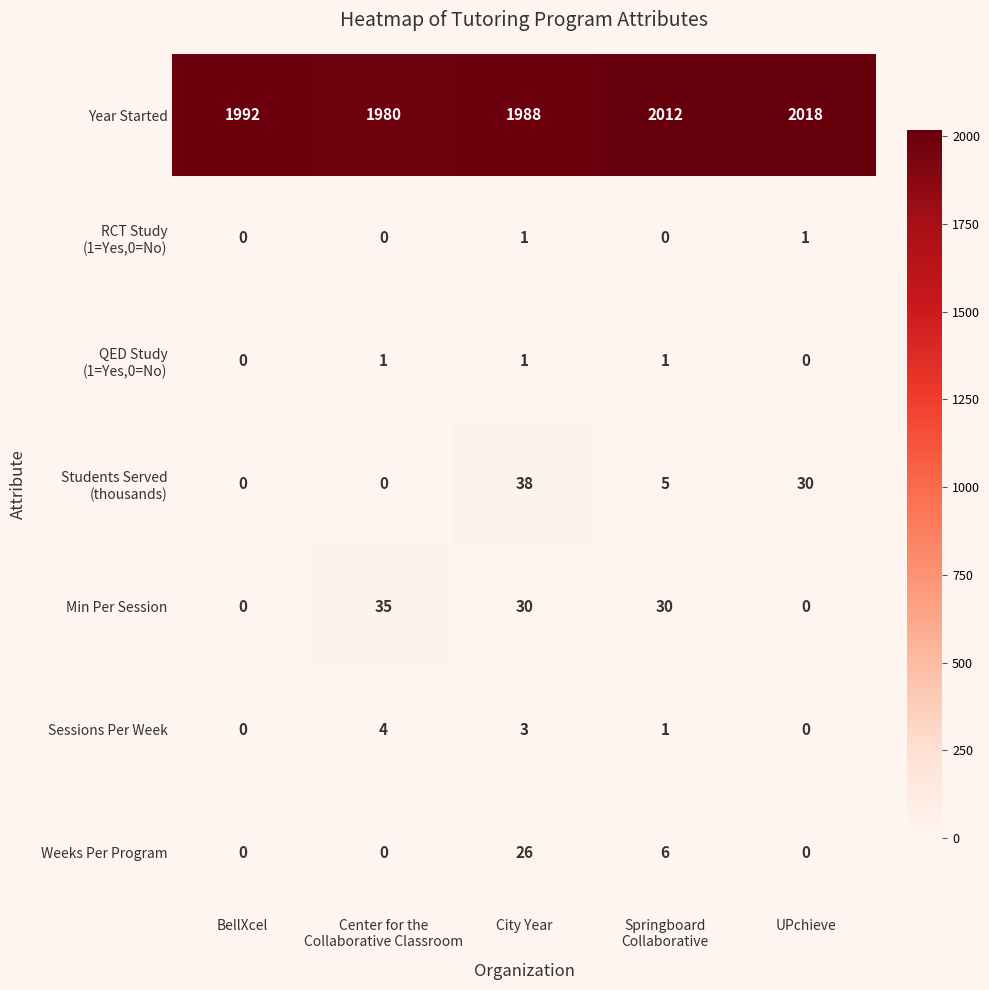

What is the difference between the highest and lowest values at City Year?

1987